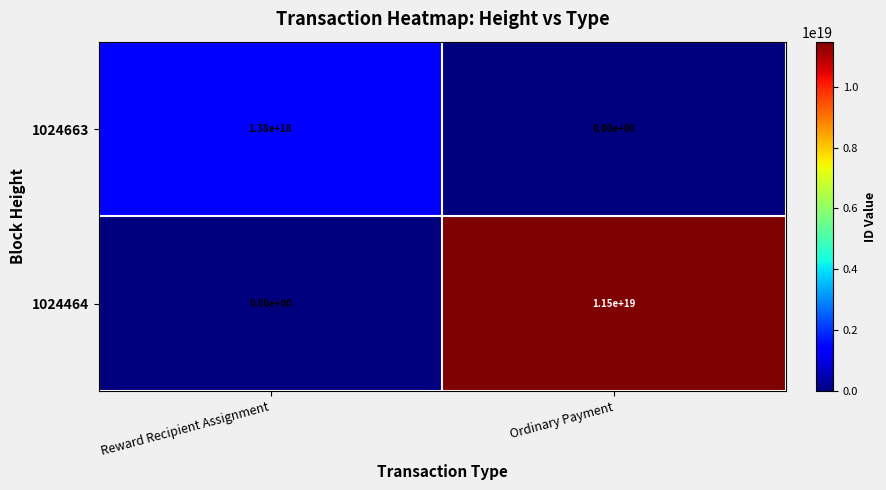

True or false: 1024663 has a value of 0 at Ordinary Payment.

True